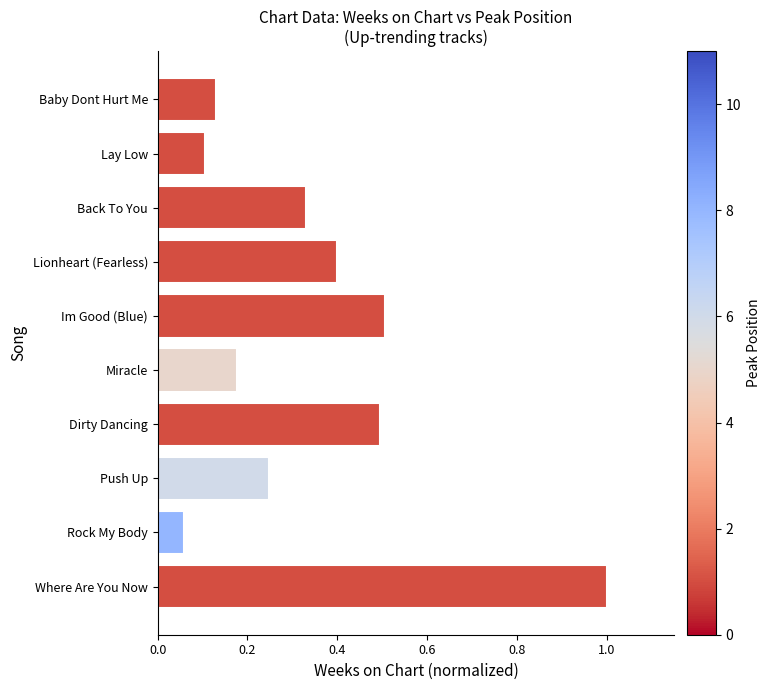

What is the label of the 9th bar from the bottom?

Lay Low